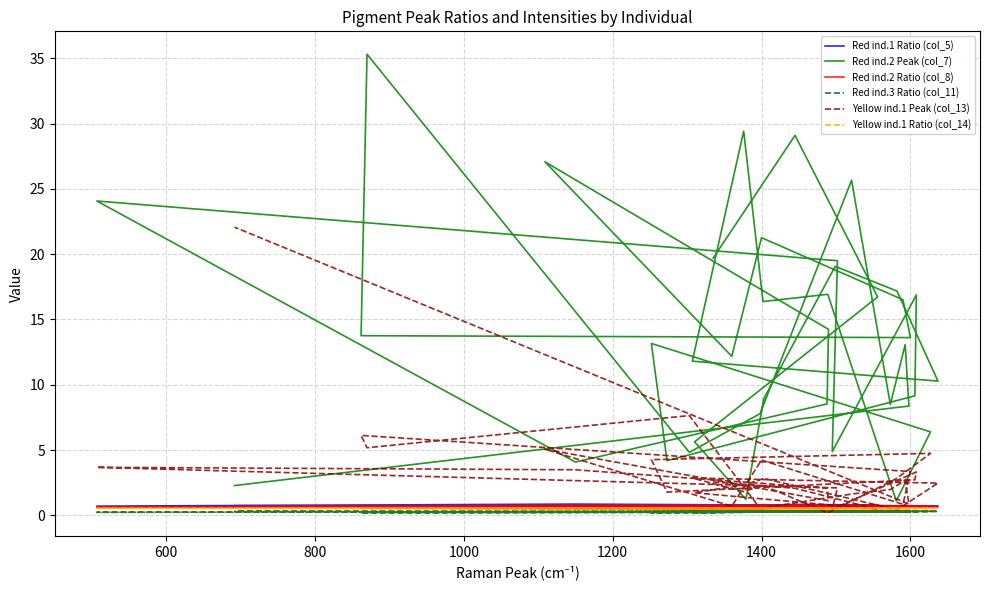

Which series has the largest total across all categories?

Red ind.2 Peak (col_7)